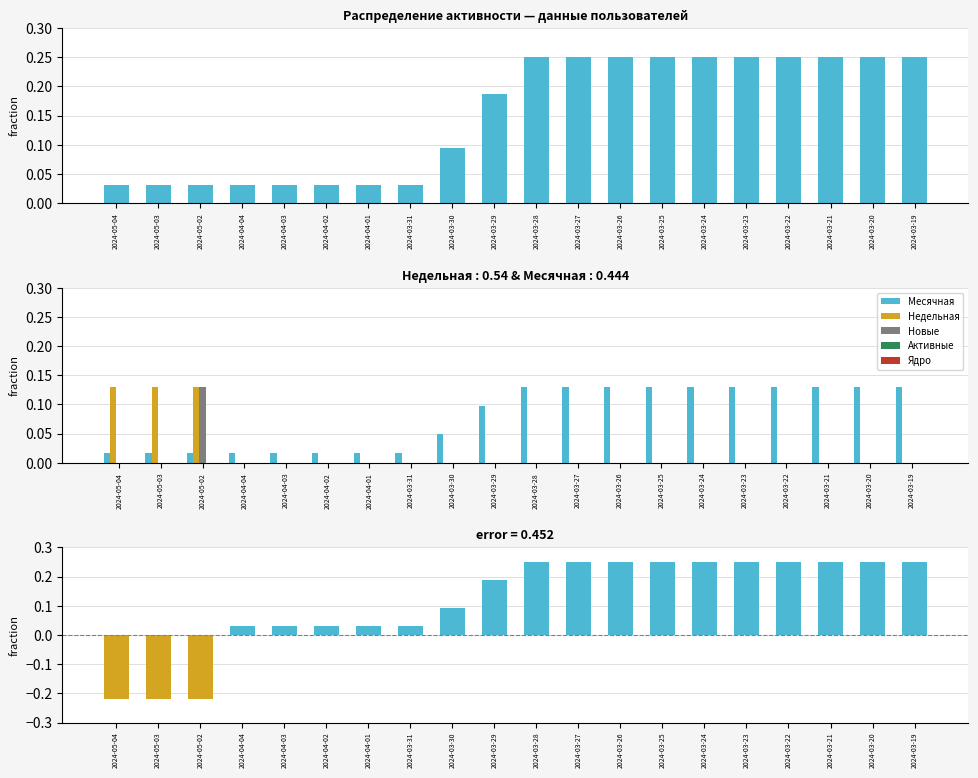

How many values in Недельная are above zero?

3